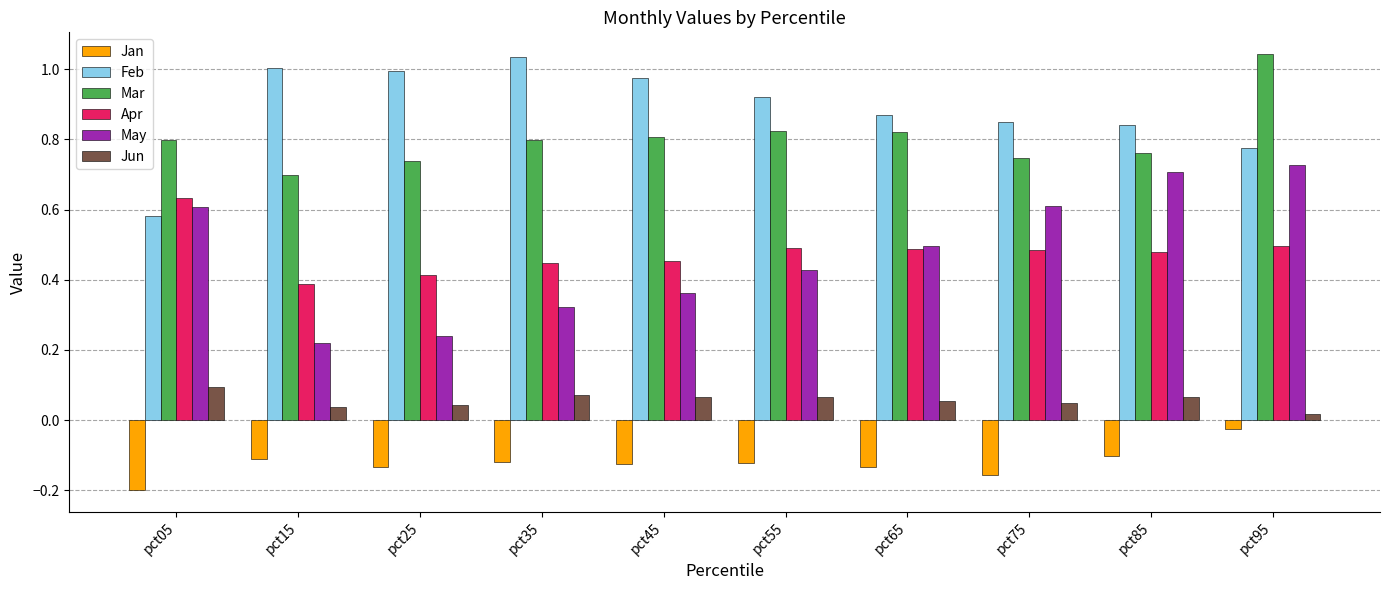

Rank the series at pct15 from highest to lowest value.

Feb, Mar, Apr, May, Jun, Jan